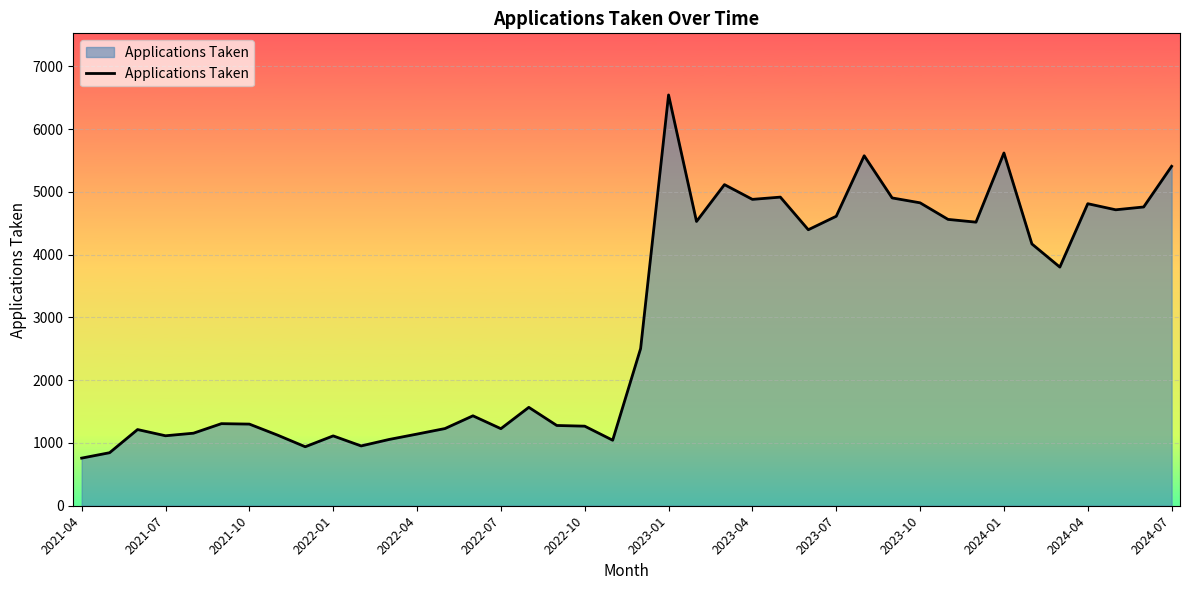

What is the greatest value displayed?

6546